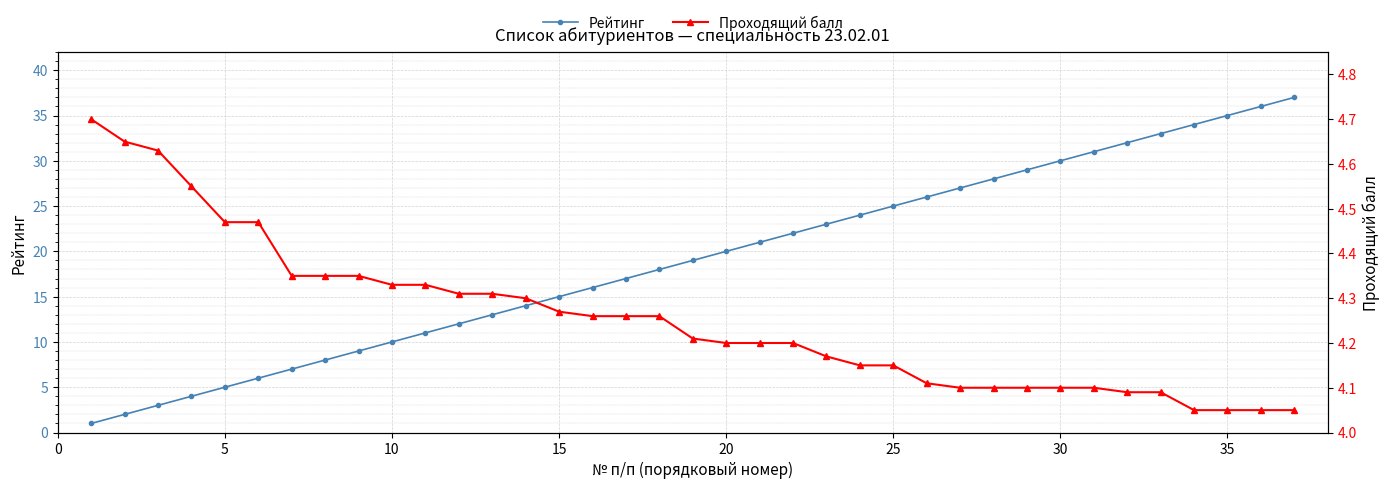

True or false: Рейтинг has more than 2 interior local peaks.

False